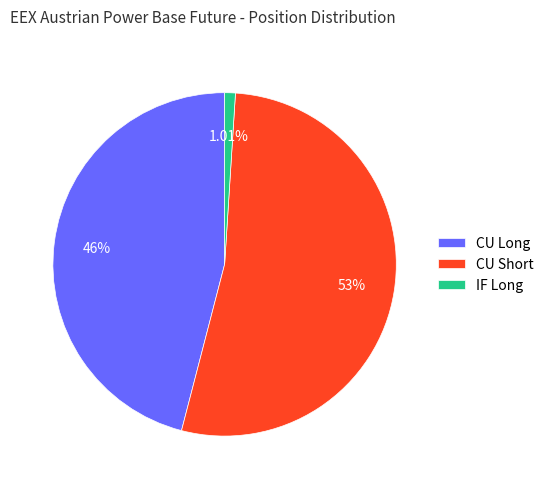

Is the sum of CU Long and IF Long greater than half?

No